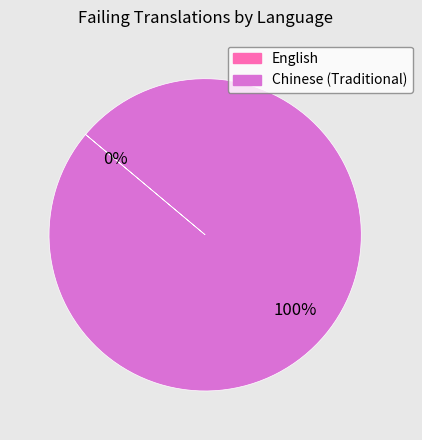

How many segments does this pie chart have?

2